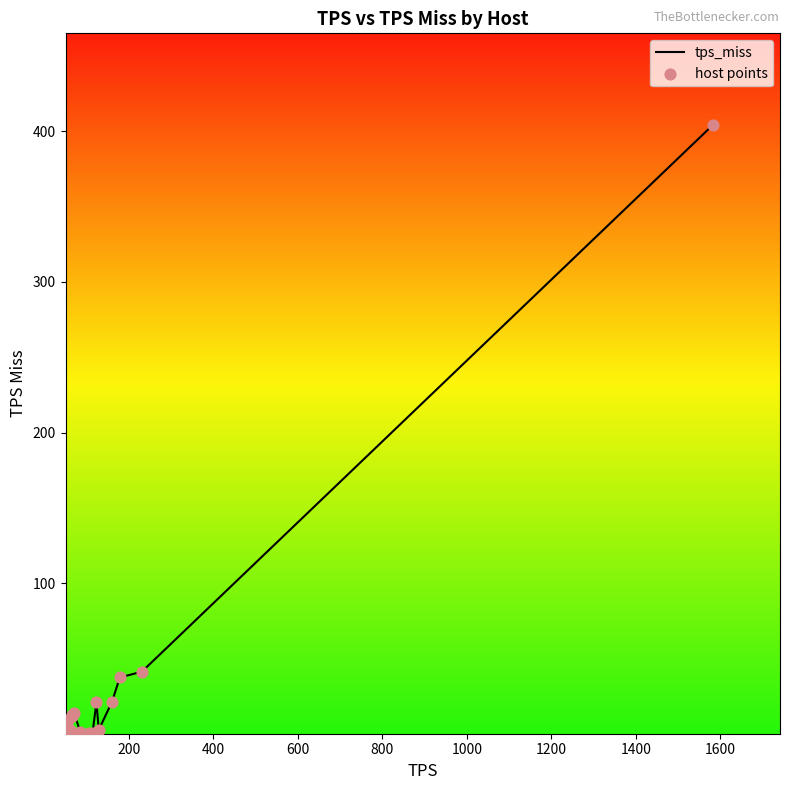

What is the difference between the maximum and minimum values?

403.5